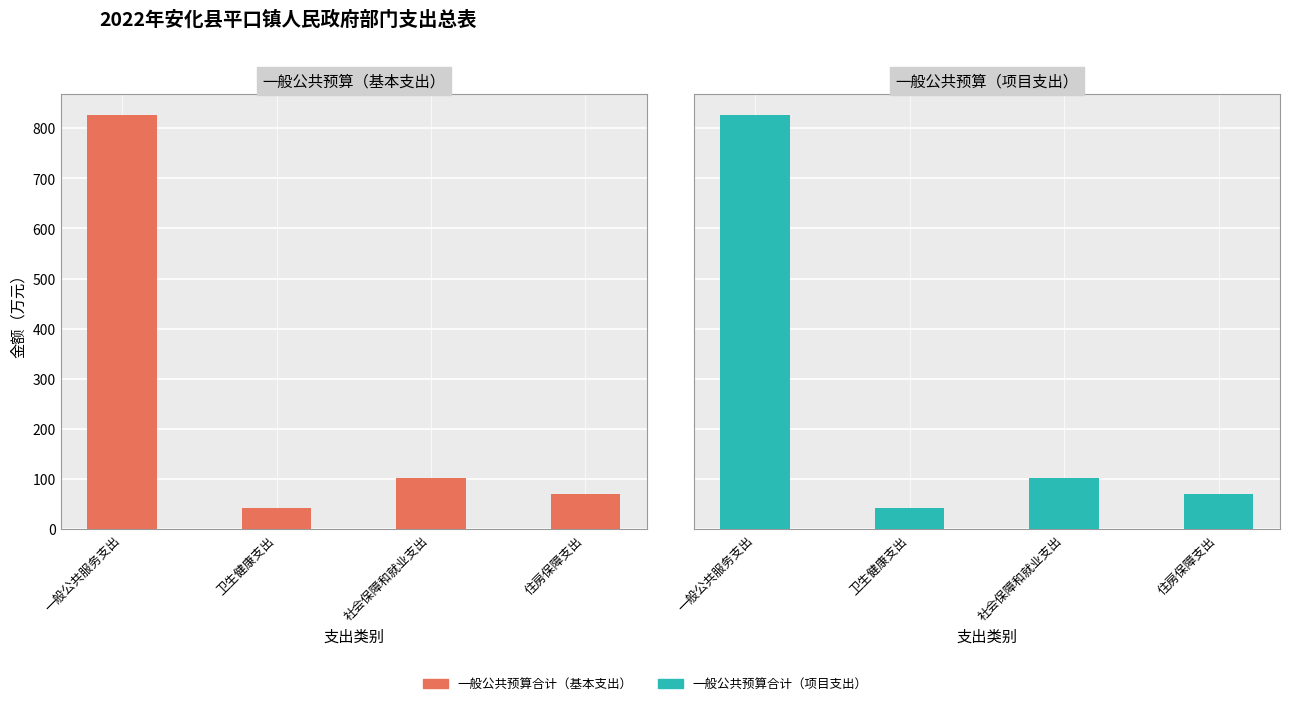

At which label is 一般公共预算项目支出 closest to 434?

社会保障和就业支出